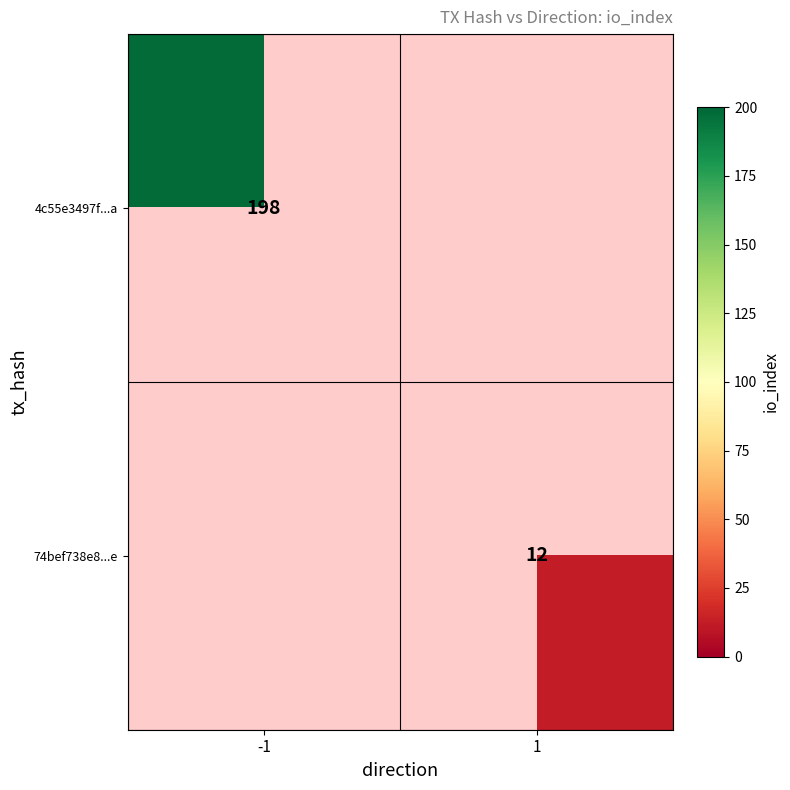

The value of 74bef738e8...e at 1 is 12. True or false?

True